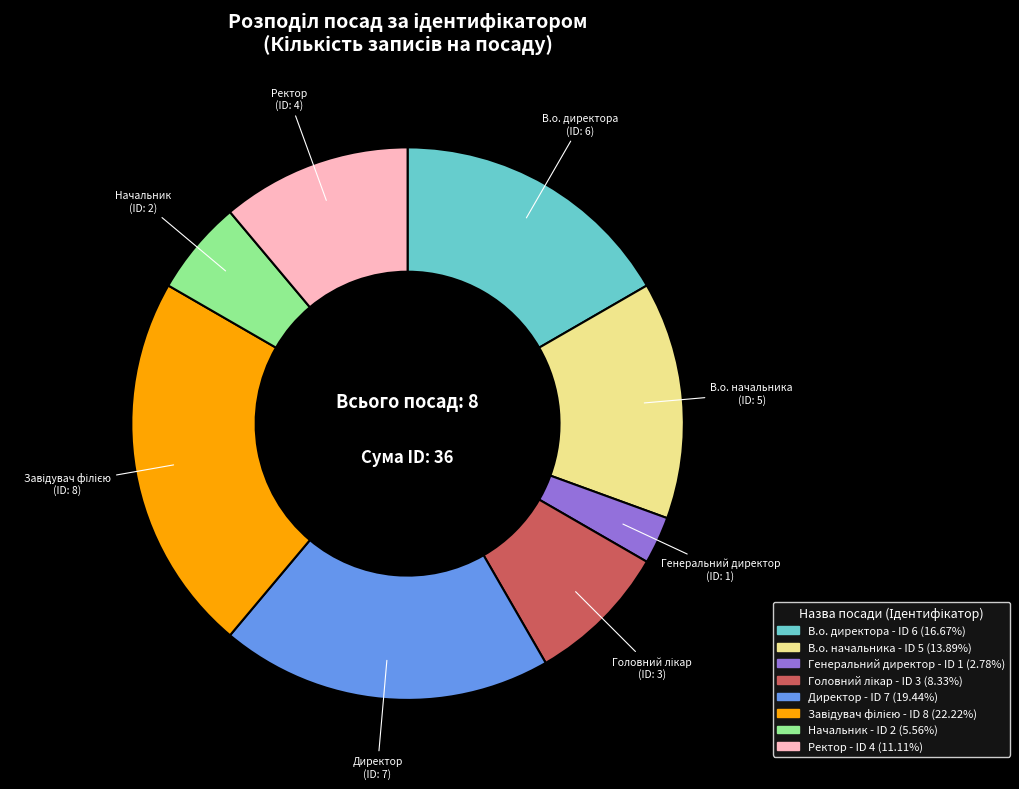

Is there a majority slice in this chart?

No